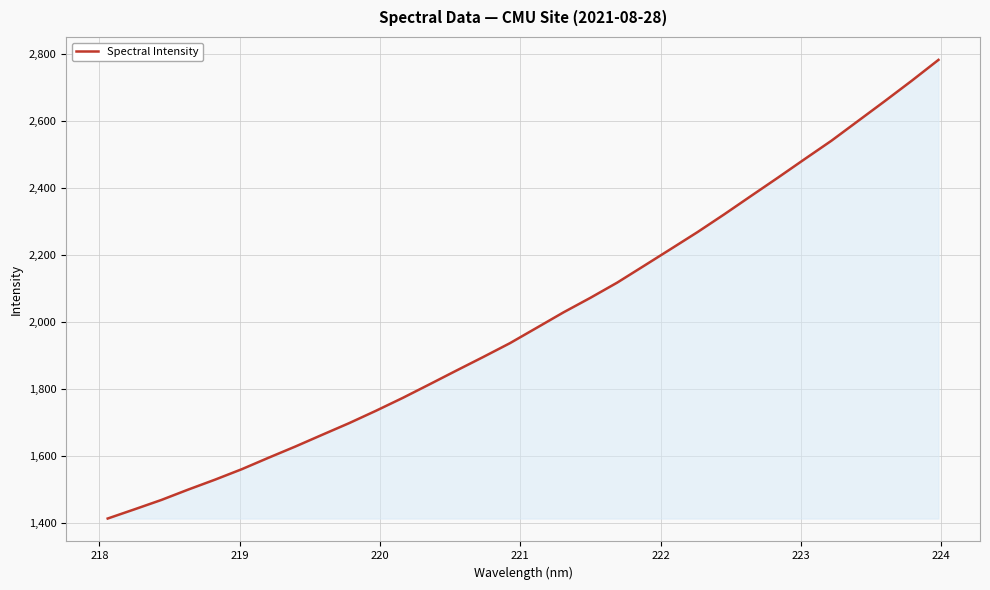

What is the difference between the maximum and minimum values?

1371.1